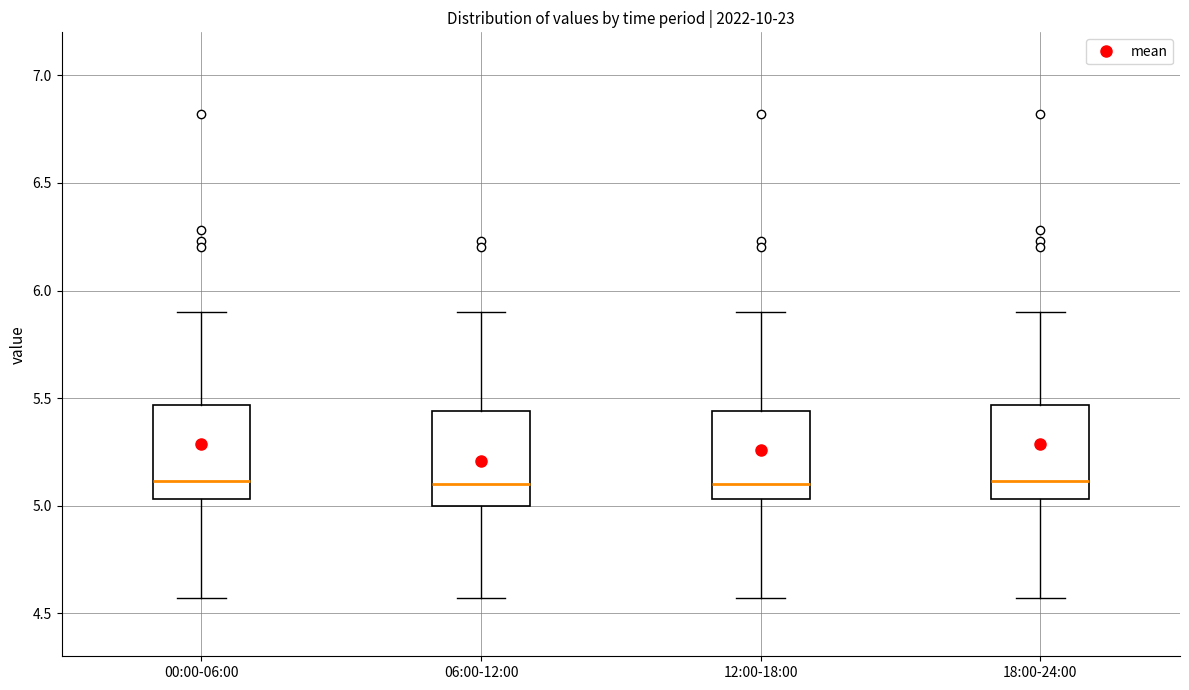

Reading left to right, transcribe this box plot: for each box, give where its median line is, the range the box spans, and where its two whiskers end, as read against the y-axis. The values are not printed on the chart, so give them approximately, as read against the axis.

00:00-06:00: median 5.10, box 5.05 to 5.45, whiskers 4.55 to 5.90
06:00-12:00: median 5.10, box 5.00 to 5.45, whiskers 4.55 to 5.90
12:00-18:00: median 5.10, box 5.05 to 5.45, whiskers 4.55 to 5.90
18:00-24:00: median 5.10, box 5.05 to 5.45, whiskers 4.55 to 5.90